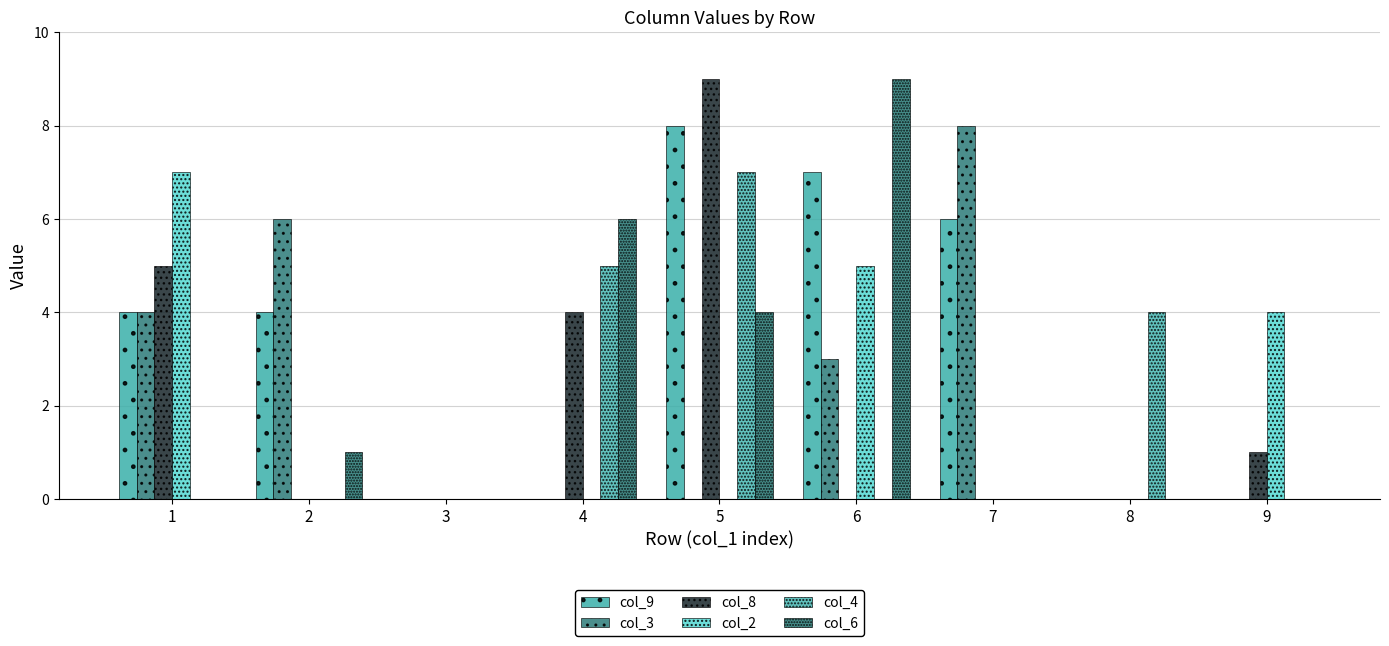

What are all the series names shown in the legend?

col_9, col_3, col_8, col_2, col_4, col_6